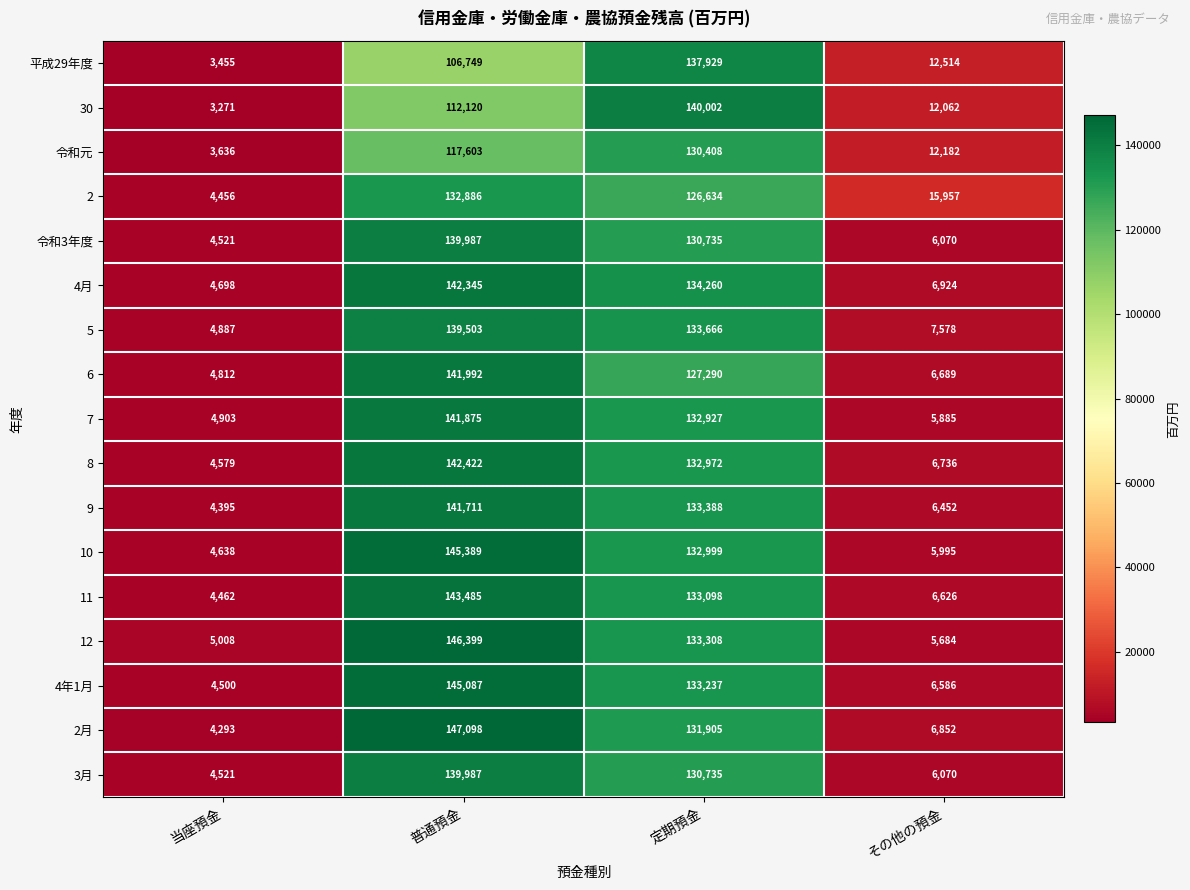

What is the difference between the highest and lowest values at 定期預金?

13368